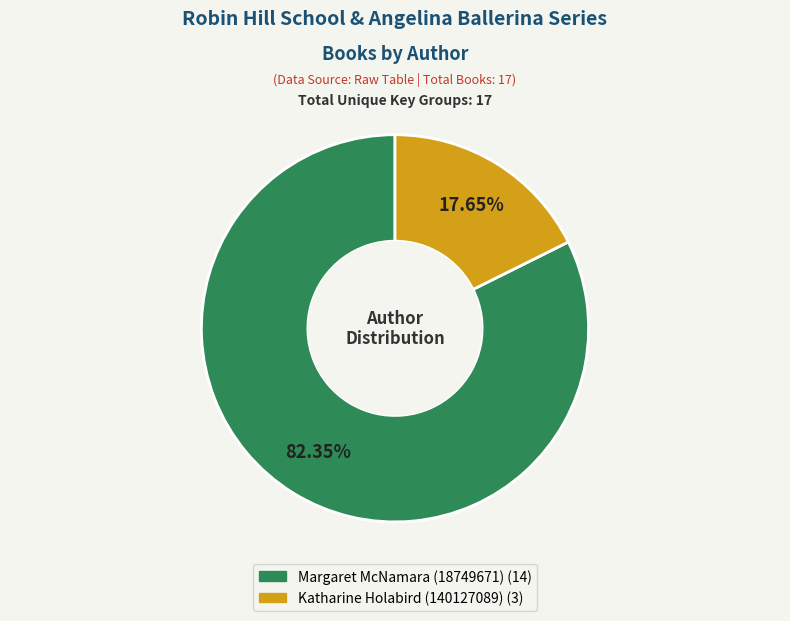

To the nearest percent, what is the average slice percentage?

50%